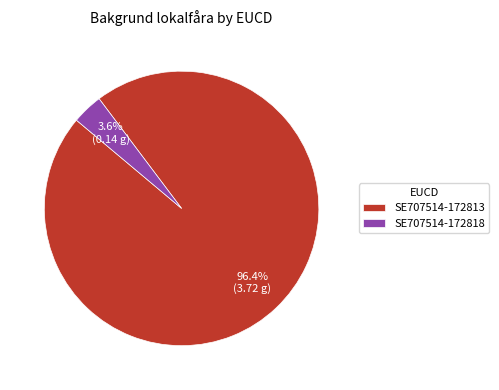

How many segments does this pie chart have?

2